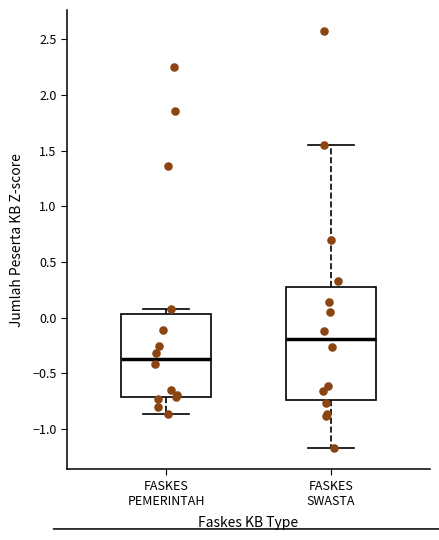

Reading left to right, read every box against the y-axis: the position of its median line, the range the box covers, and the ends of its whiskers. The values are not printed on the chart, so give them approximately, as read against the axis.

FASKES PEMERINTAH: median -0.35, box -0.70 to 0.05, whiskers -0.85 to 0.10
FASKES SWASTA: median -0.20, box -0.75 to 0.30, whiskers -1.15 to 1.55